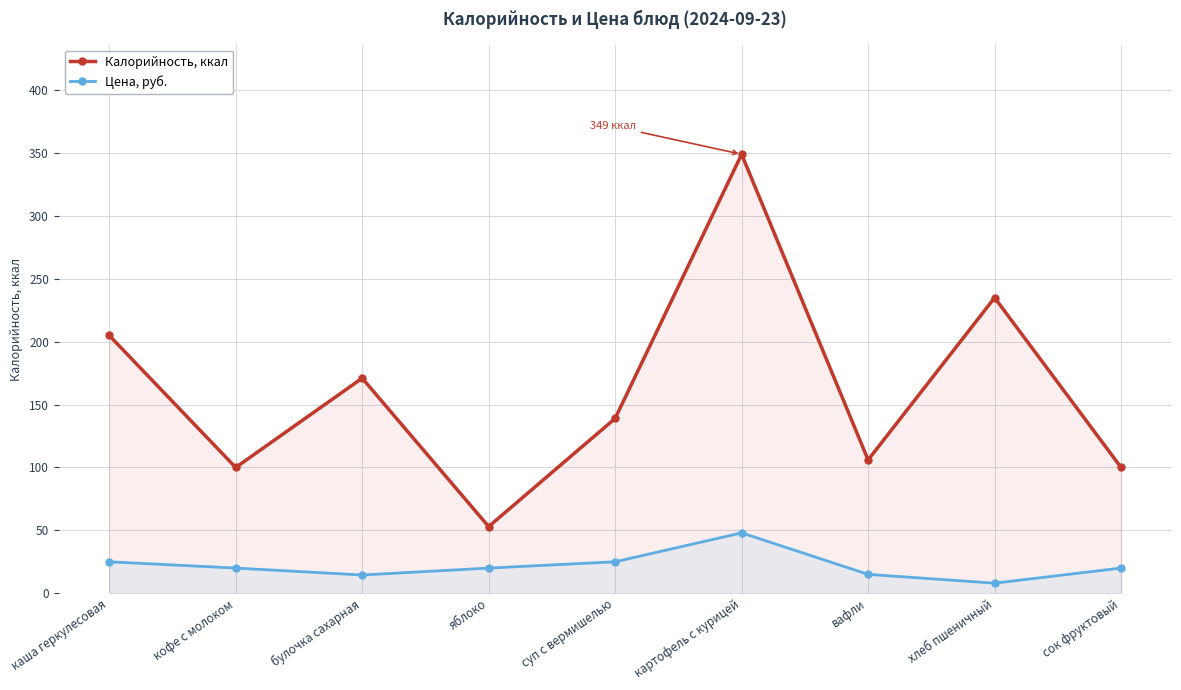

True or false: Калорийность, ккал has a value of 21.2 at яблоко.

False